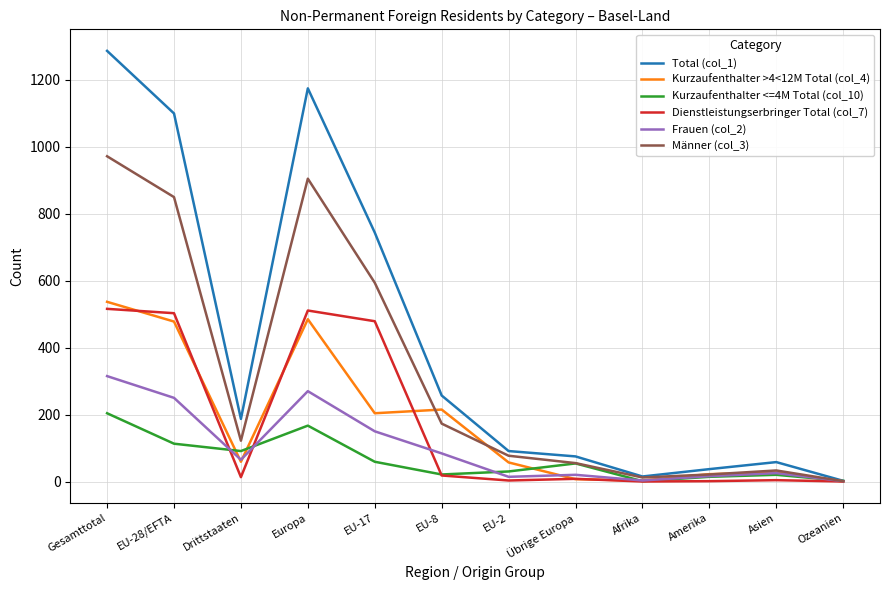

List the series in order of their peak value, highest first.

Total (col_1), Männer (col_3), Kurzaufenthalter >4<12M Total (col_4), Dienstleistungserbringer Total (col_7), Frauen (col_2), Kurzaufenthalter <=4M Total (col_10)